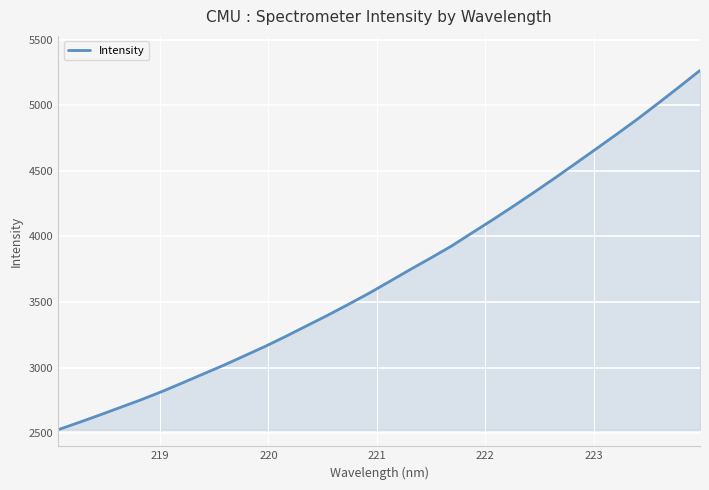

What is the maximum value shown in the chart?

5265.5